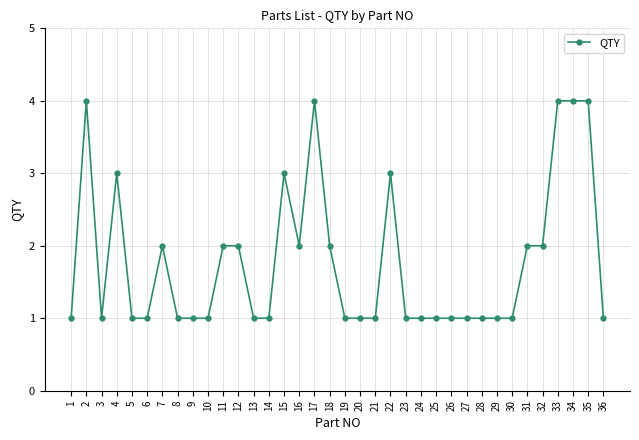

What is the value of the 14th point from the left?

1